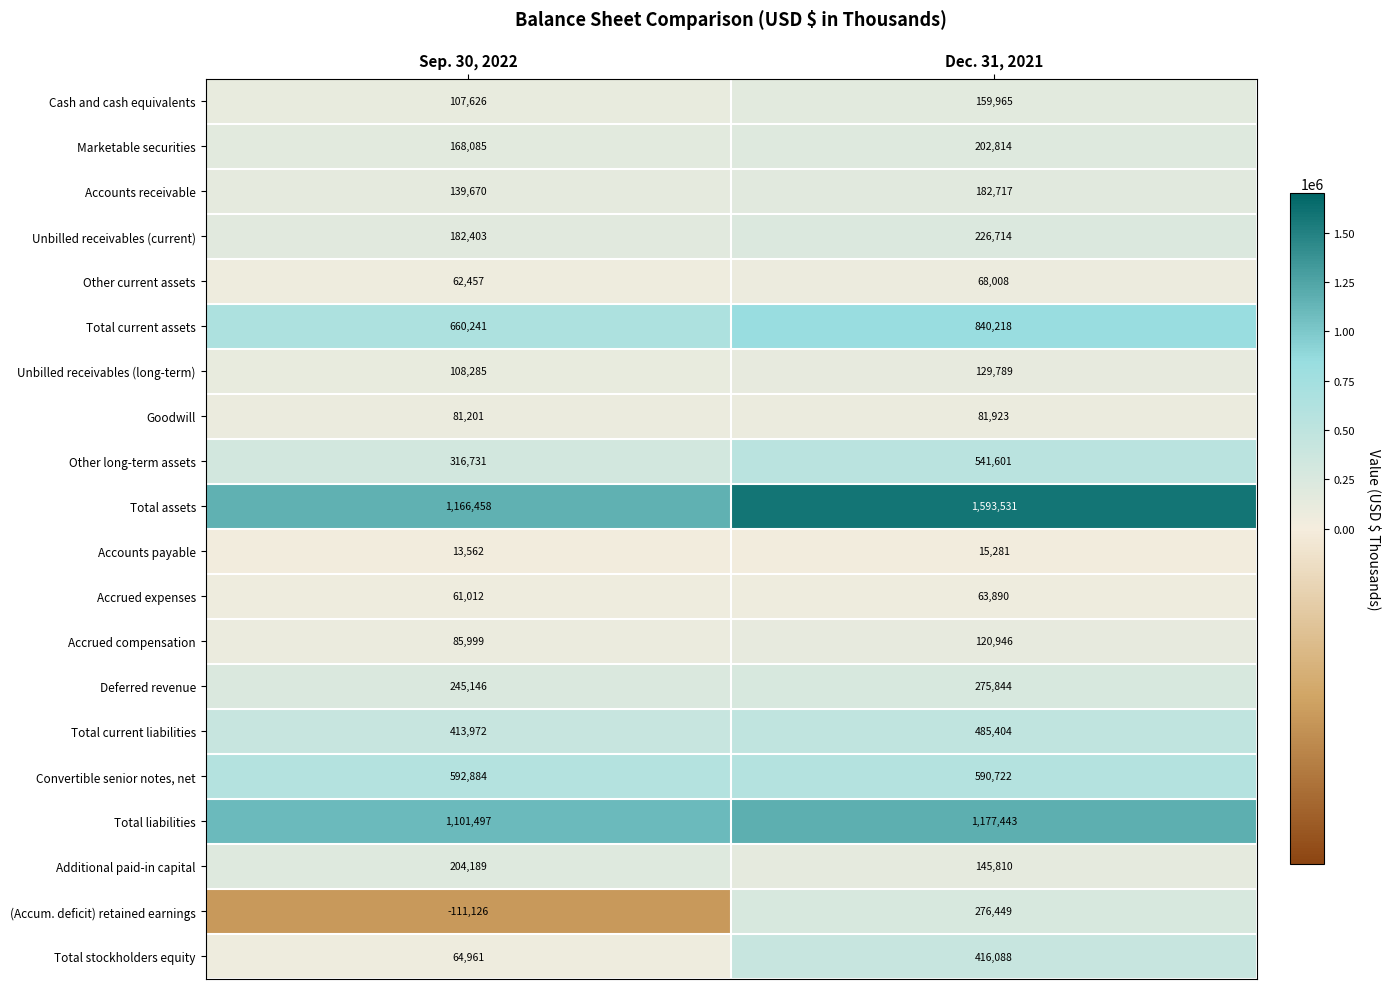

At which label is Accounts payable closest to 14421?

Sep. 30, 2022